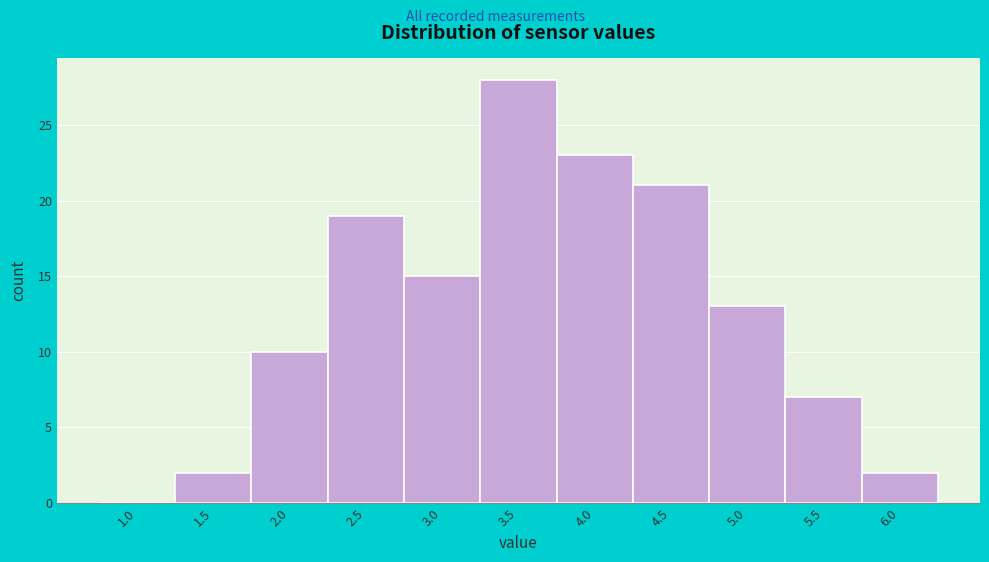

Reading right to left, extract all data points from this chart.

6.0=2	5.5=7	5.0=13	4.5=21	4.0=23	3.5=28	3.0=15	2.5=19	2.0=10	1.5=2	1.0=0